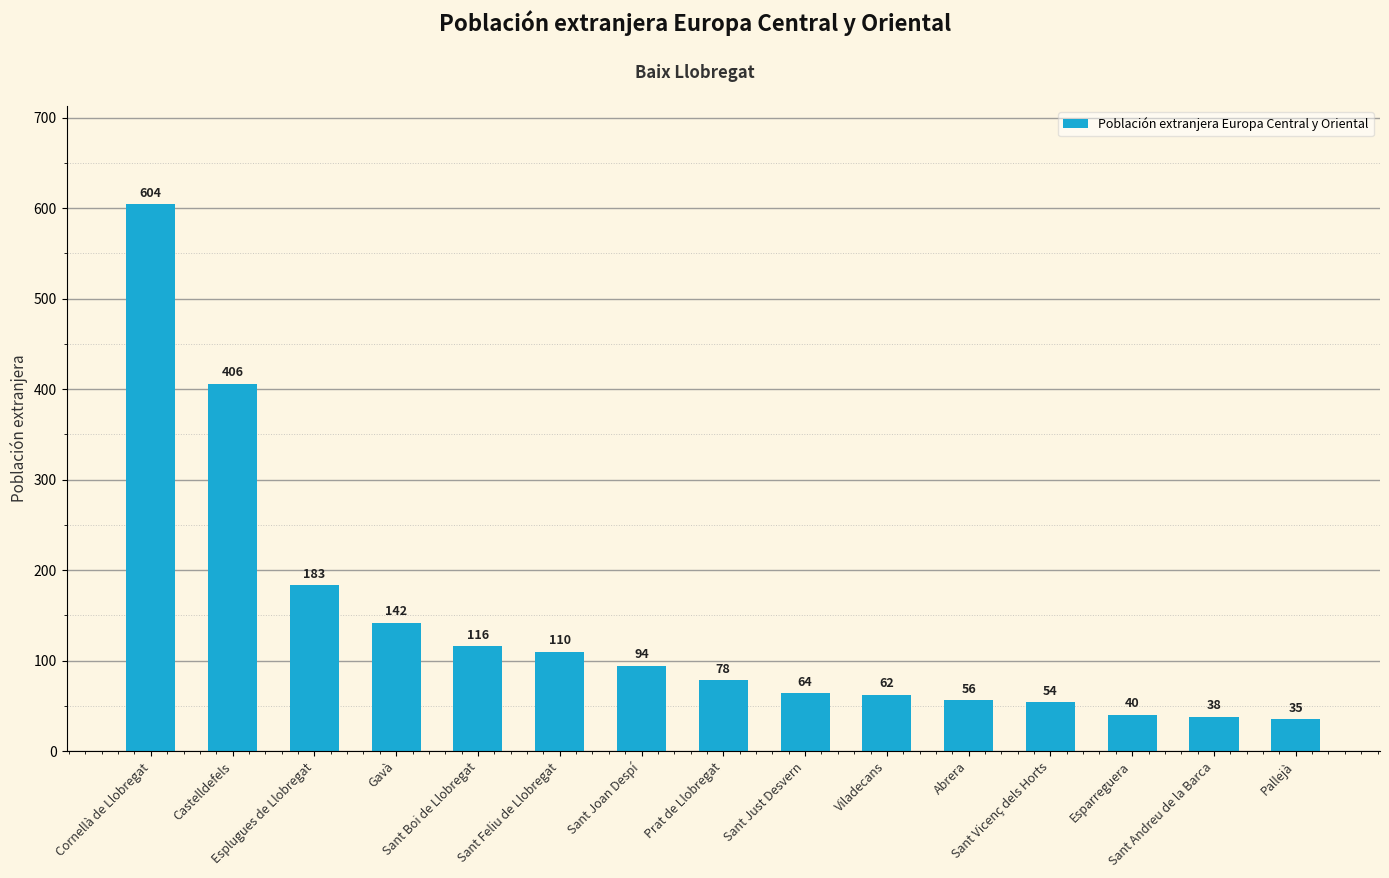

At which label does the data first exceed 78?

Cornellà de Llobregat